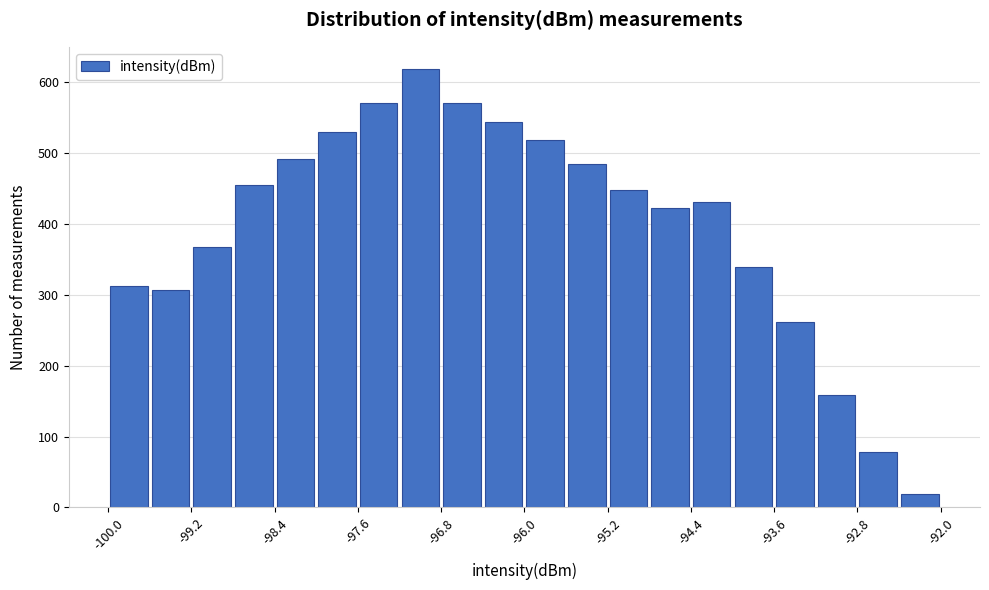

How tall is the bar that spans -92.4 to -92.0 on the x-axis? The values are not printed on the chart, so give them approximately, as read against the axis.

20